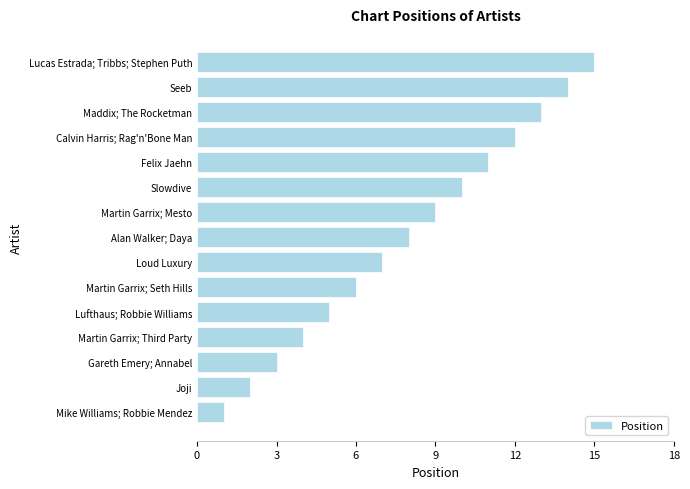

Are the bars grouped side by side (vs. stacked)?

No